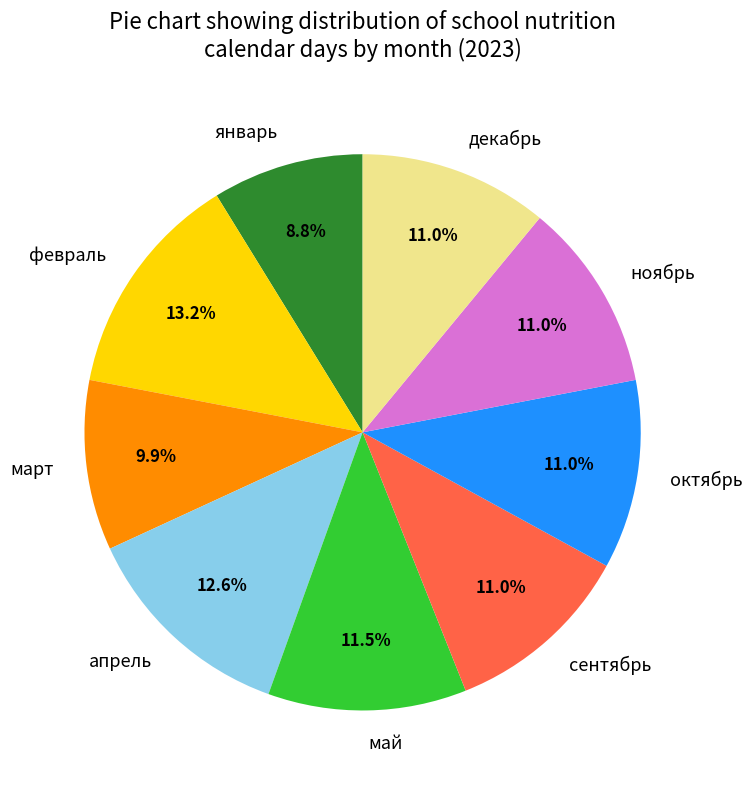

How many segments does this pie chart have?

9